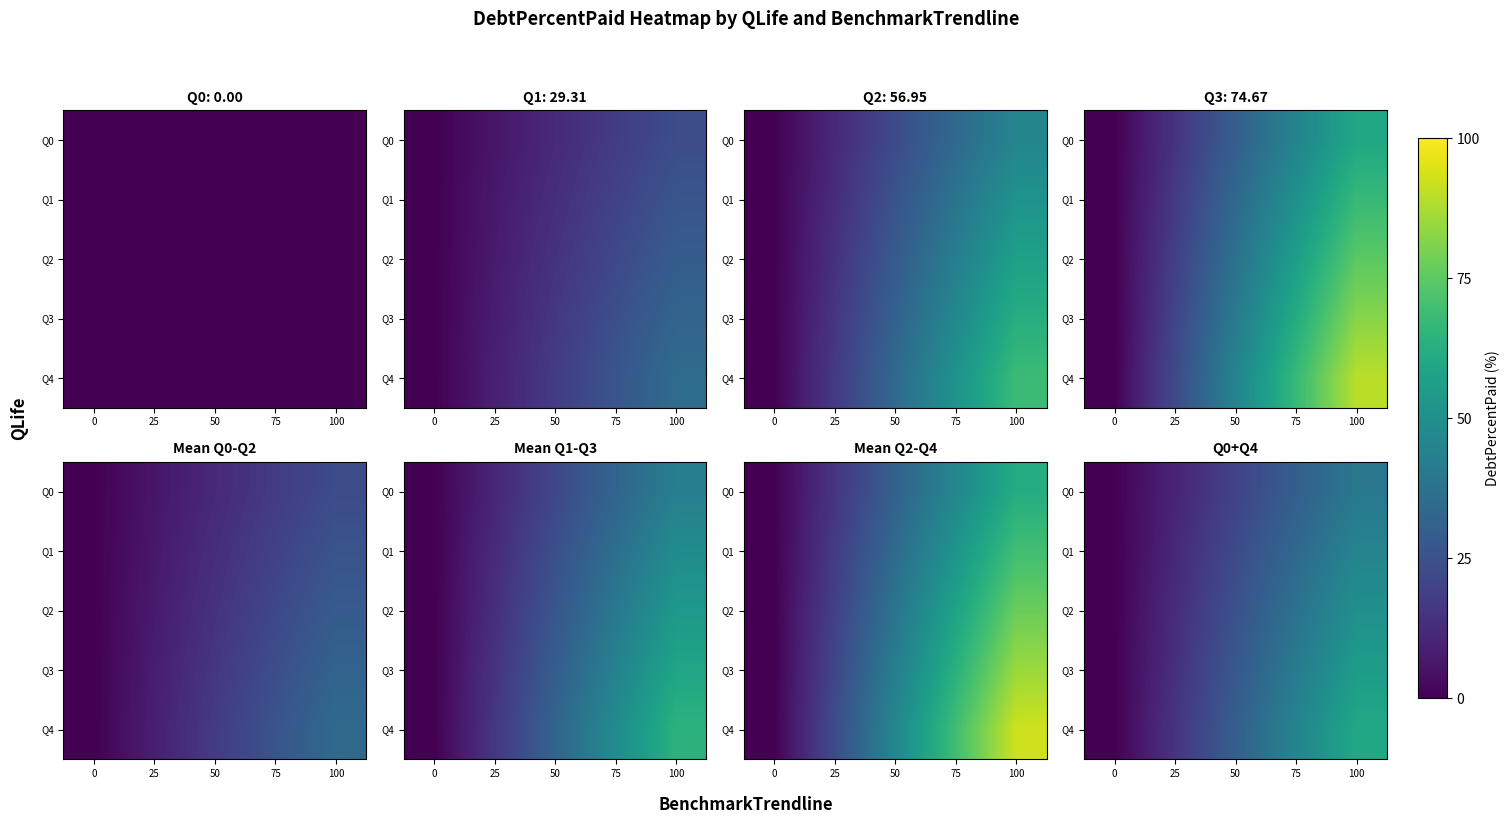

At 50, list the series in order from smallest to largest.

Q0, Q1, Q2, Q3, Q4